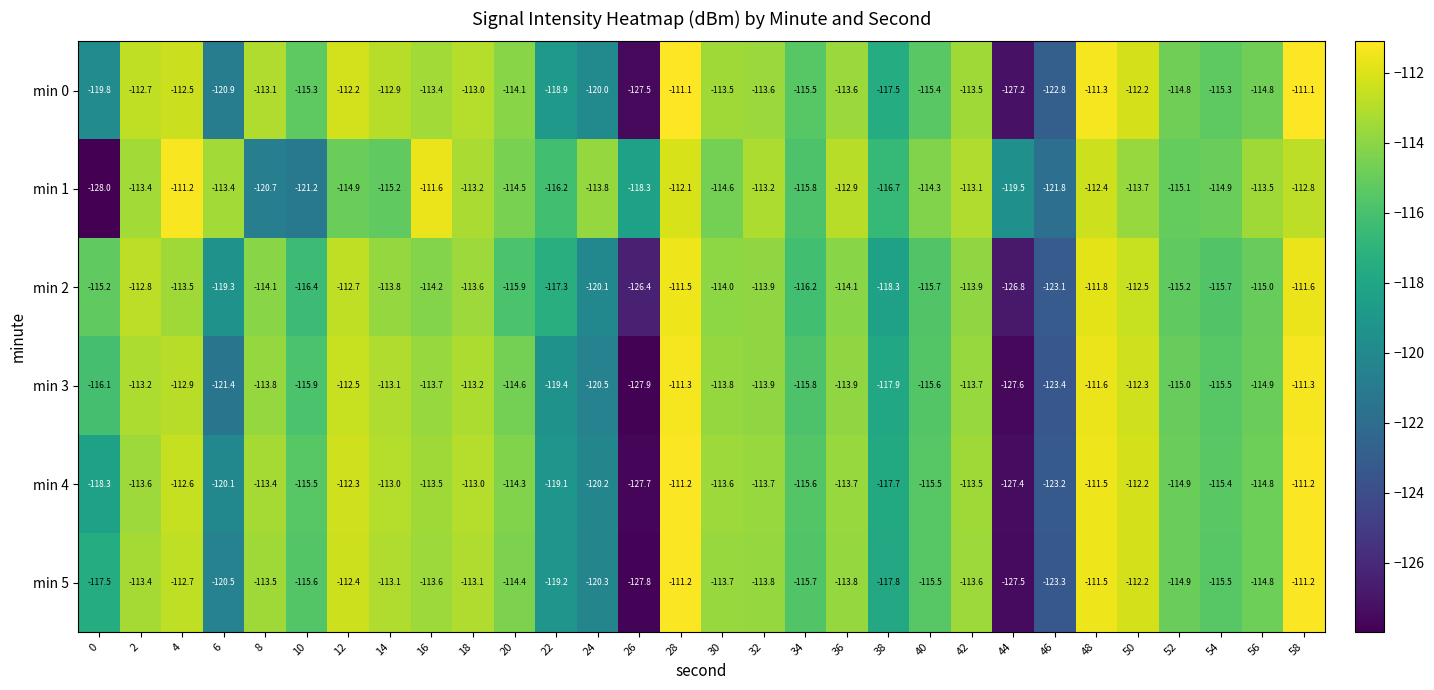

What is the difference between the min 0 values at 10 and 16?

1.9